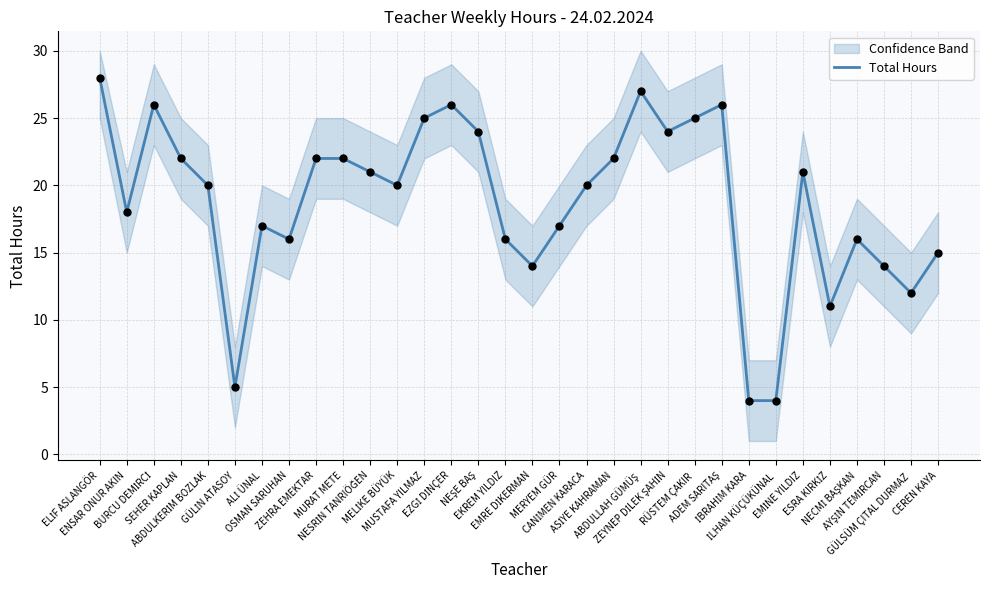

What is the change in value from ALİ ÜNAL to EKREM YILDIZ?

-1